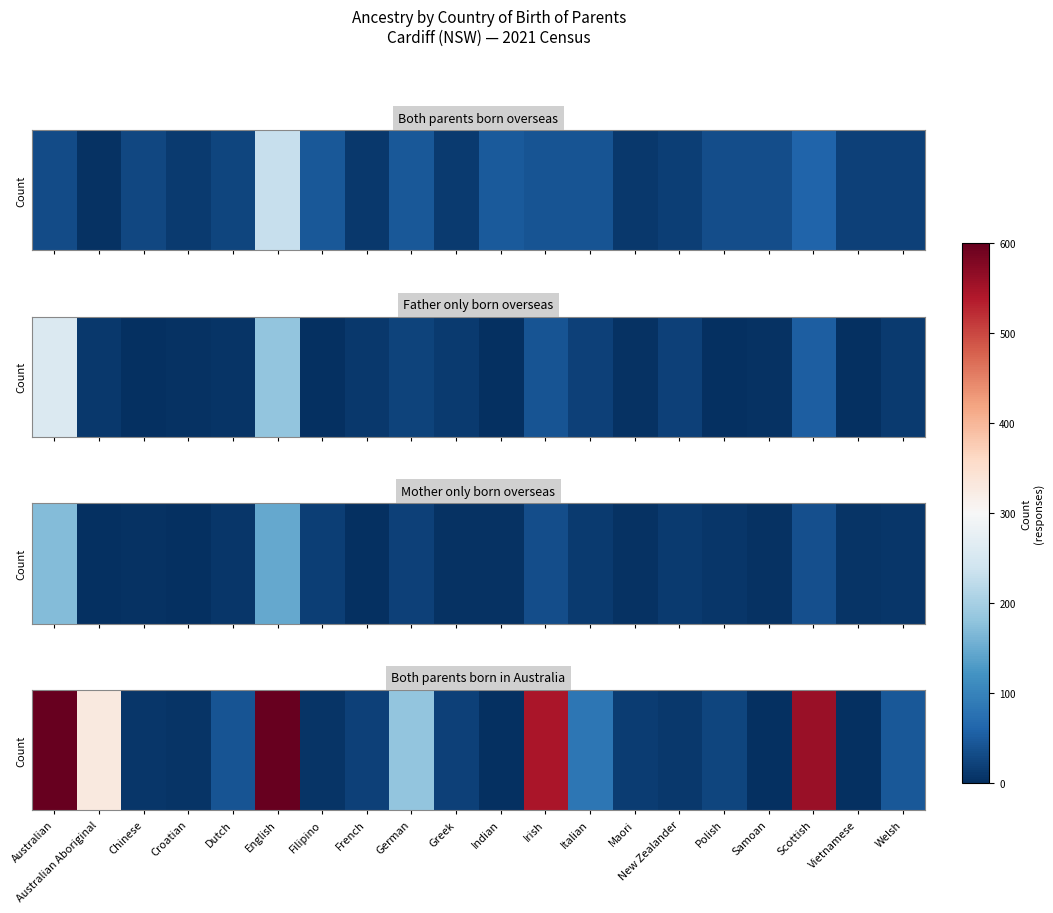

Where does the data first go above 24?

Australian